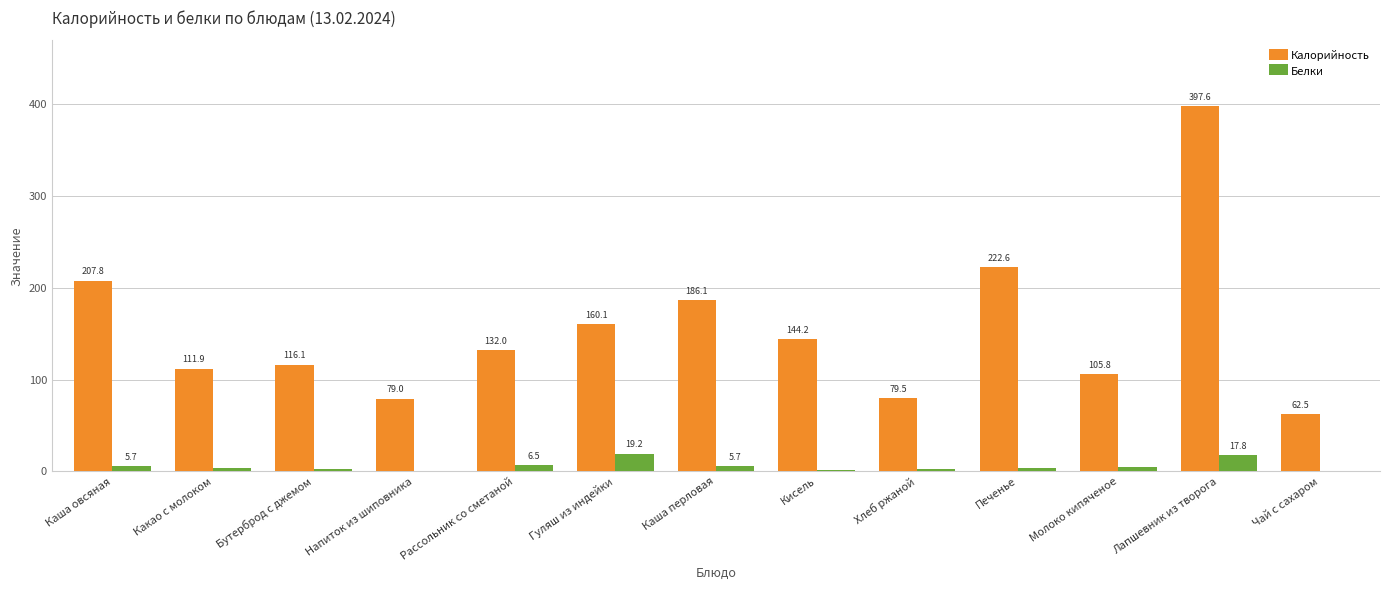

Which series changed the most between Каша перловая and Хлеб ржаной?

Калорийность